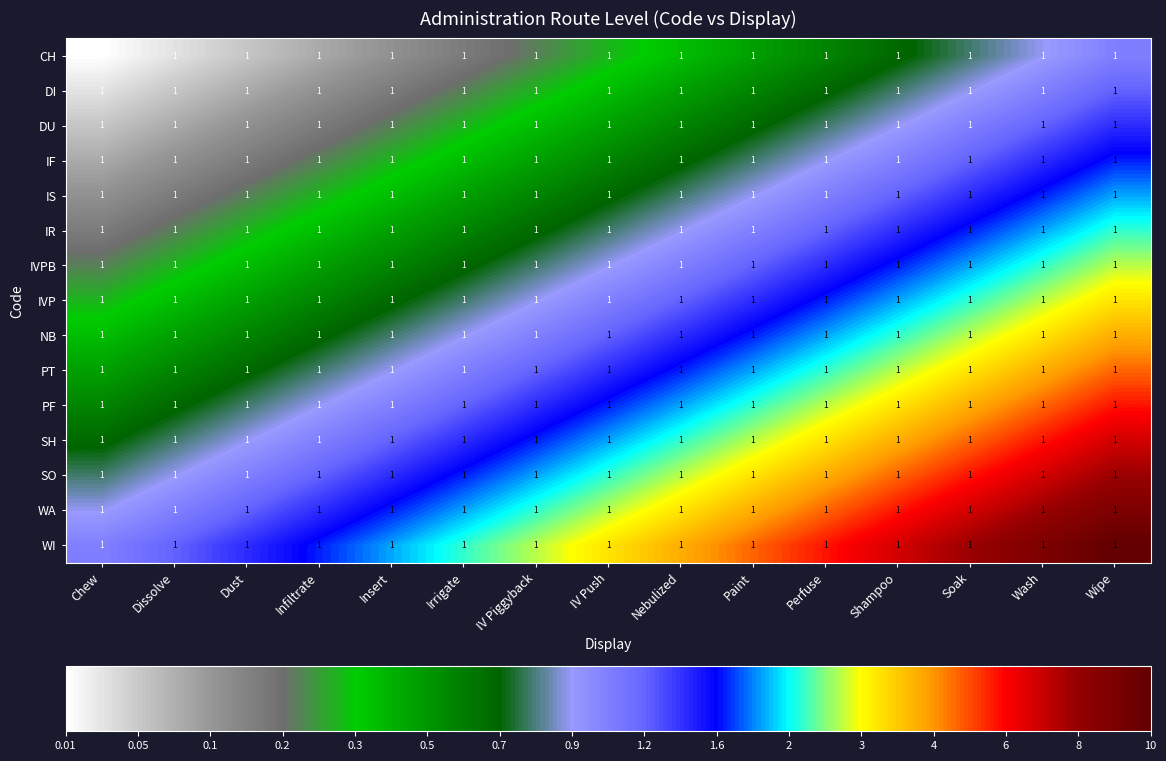

The WA series shows 1.3 at Wash. True or false?

False